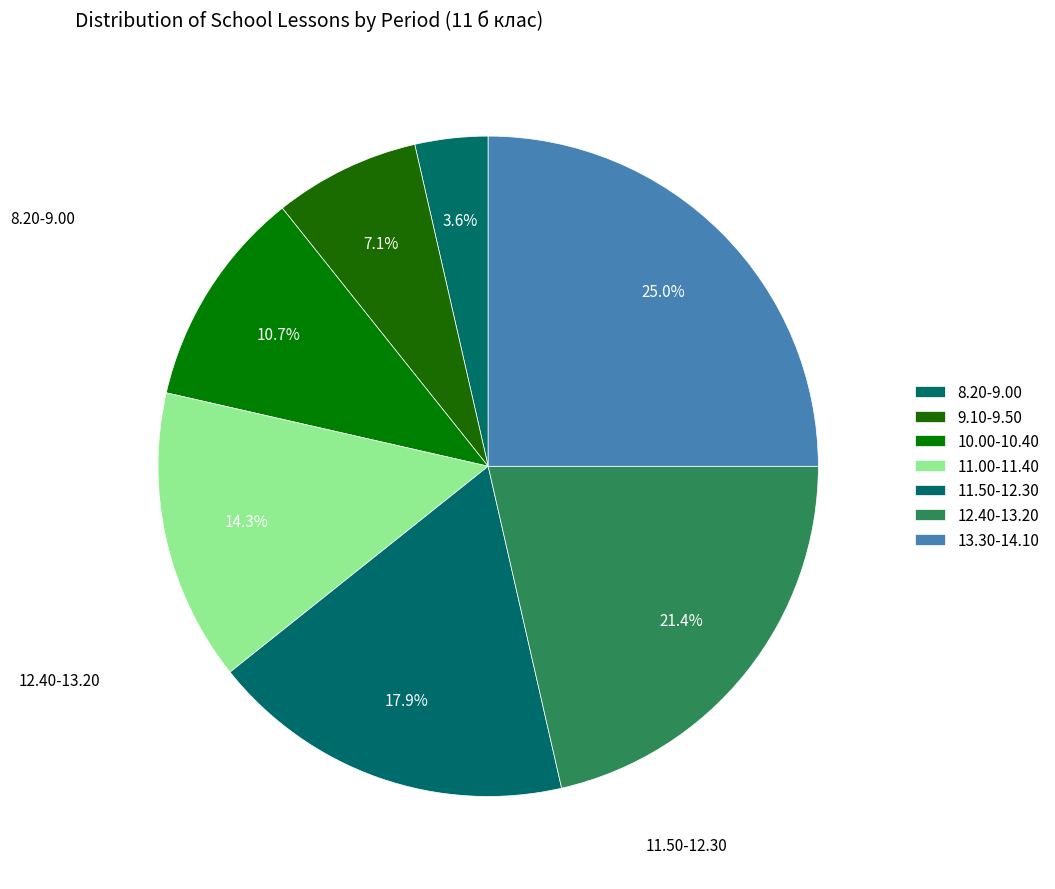

Which category has the smallest portion of the pie?

8.20-9.00